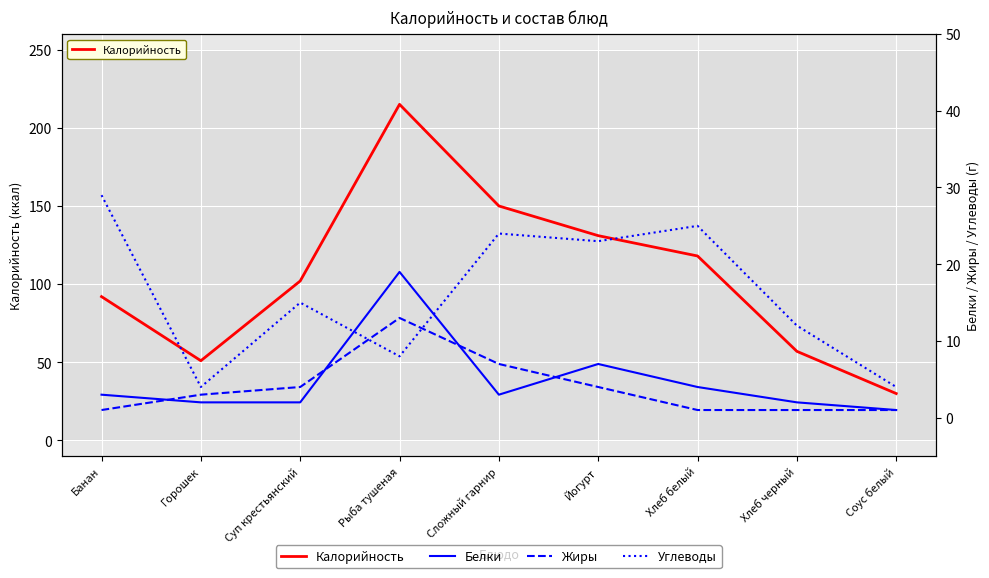

What is the sum of all Калорийность values?

946